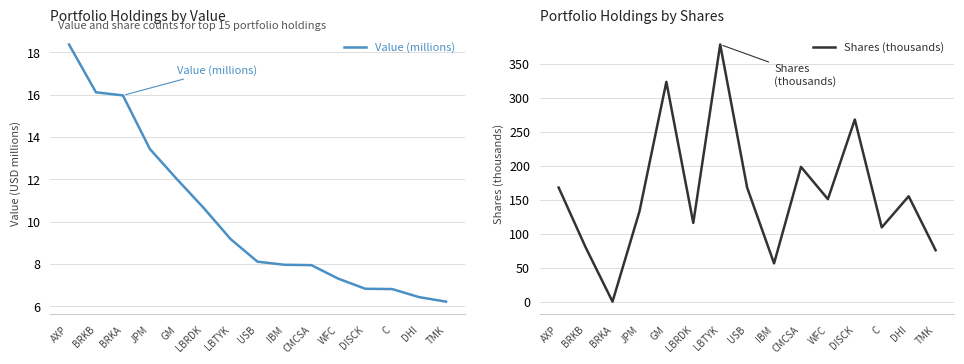

How many times do Value (millions) and Shares (thousands) cross each other?

2